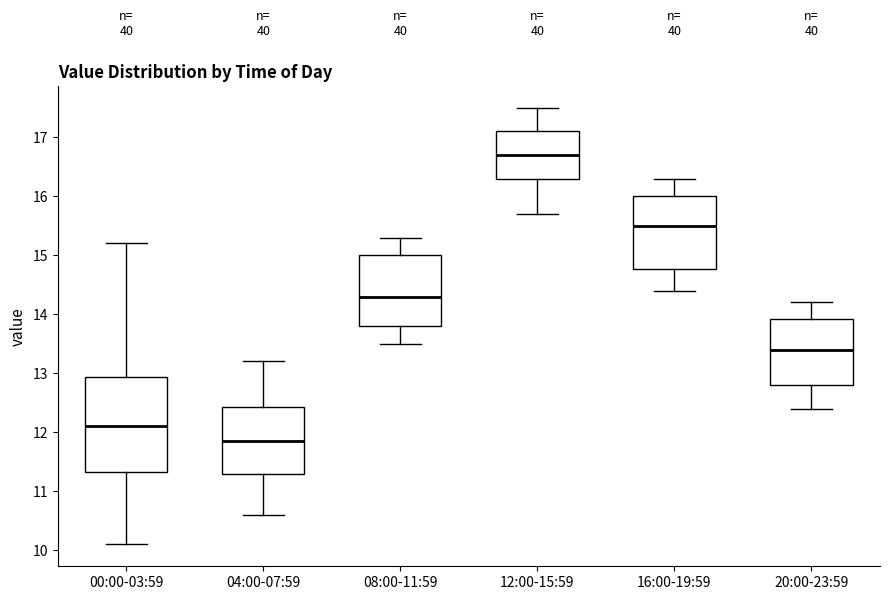

Reading left to right, read every box against the y-axis: the position of its median line, the range the box covers, and the ends of its whiskers. The values are not printed on the chart, so give them approximately, as read against the axis.

00:00-03:59: median 12.1, box 11.3 to 12.9, whiskers 10.1 to 15.2
04:00-07:59: median 11.9, box 11.3 to 12.4, whiskers 10.6 to 13.2
08:00-11:59: median 14.3, box 13.8 to 15.0, whiskers 13.5 to 15.3
12:00-15:59: median 16.7, box 16.3 to 17.1, whiskers 15.7 to 17.5
16:00-19:59: median 15.5, box 14.8 to 16.0, whiskers 14.4 to 16.3
20:00-23:59: median 13.4, box 12.8 to 13.9, whiskers 12.4 to 14.2